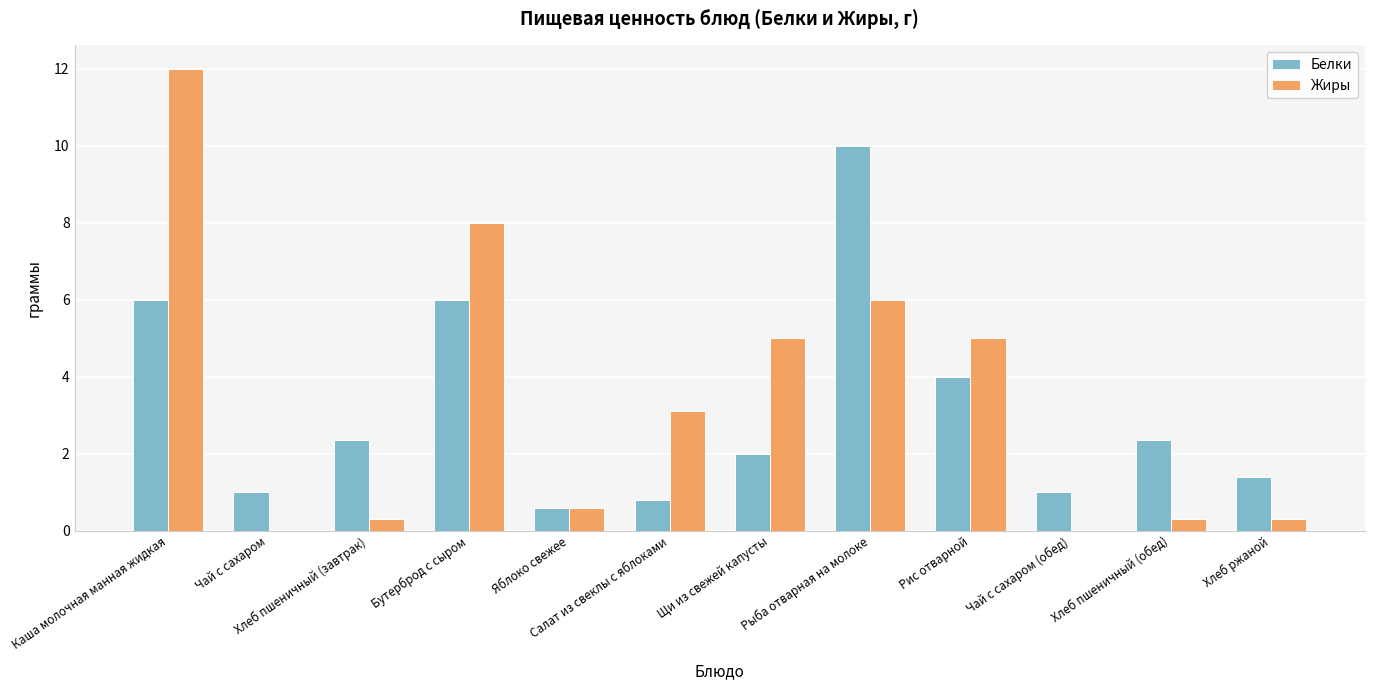

What is the difference between the Жиры values at Салат из свеклы с яблоками and Чай с сахаром (обед)?

3.1